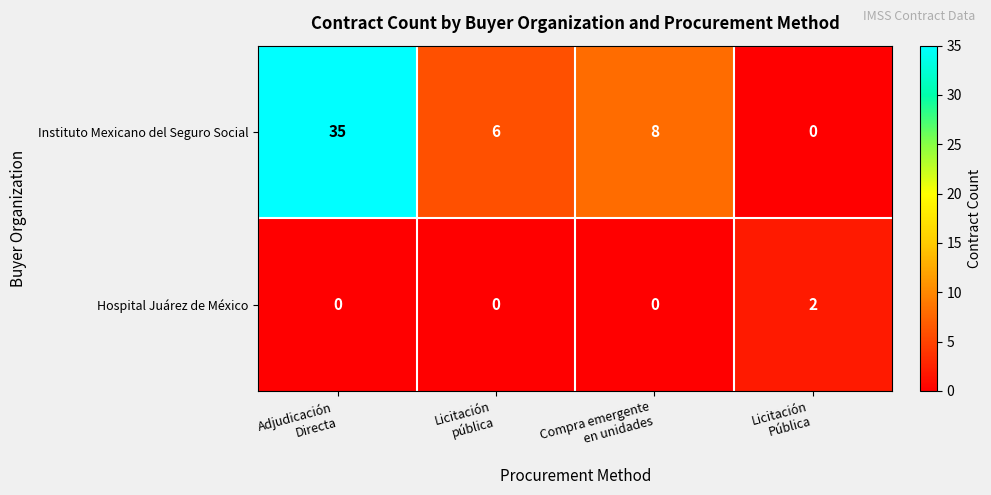

Reading right to left, transcribe all the data shown in this chart.

Instituto Mexicano del Seguro Social: 0	8	6	35
Hospital Juárez de México: 2	0	0	0